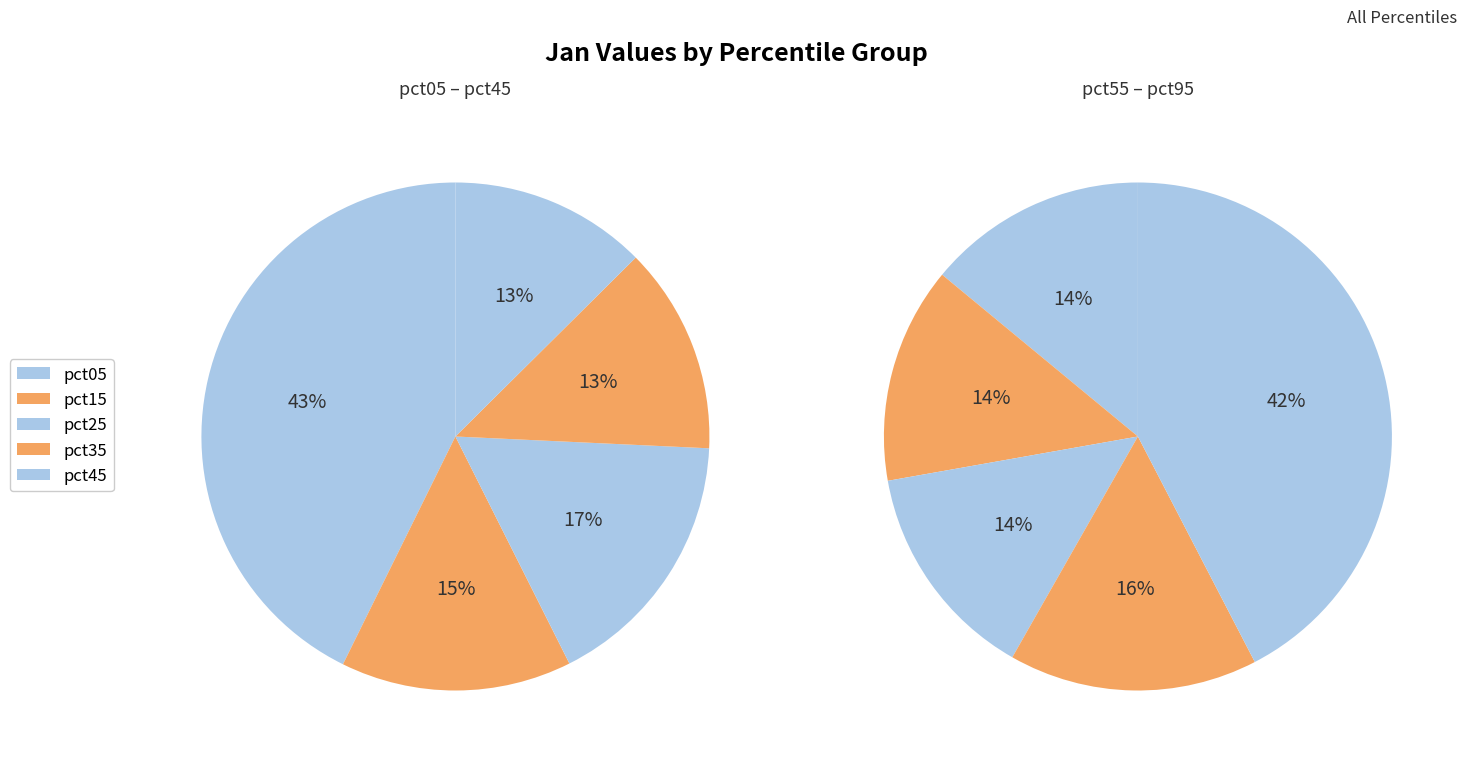

What is the smallest slice in the pie chart?

pct45